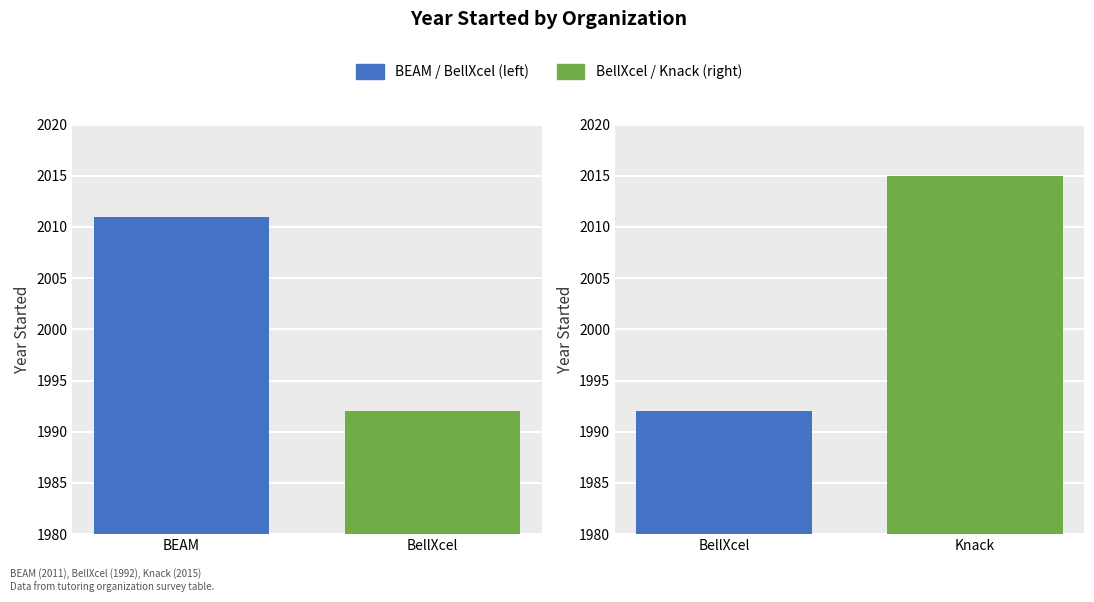

What is the label of the 2nd bar from the right?

BellXcel